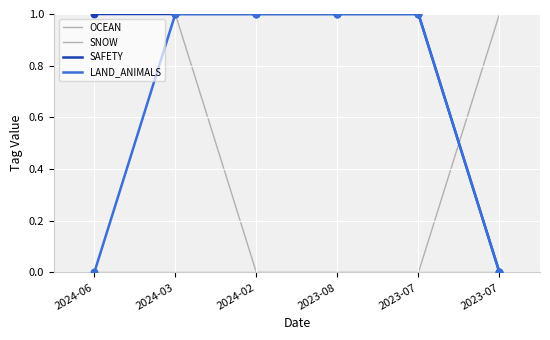

What is the total value across all series at 2023-08?

2